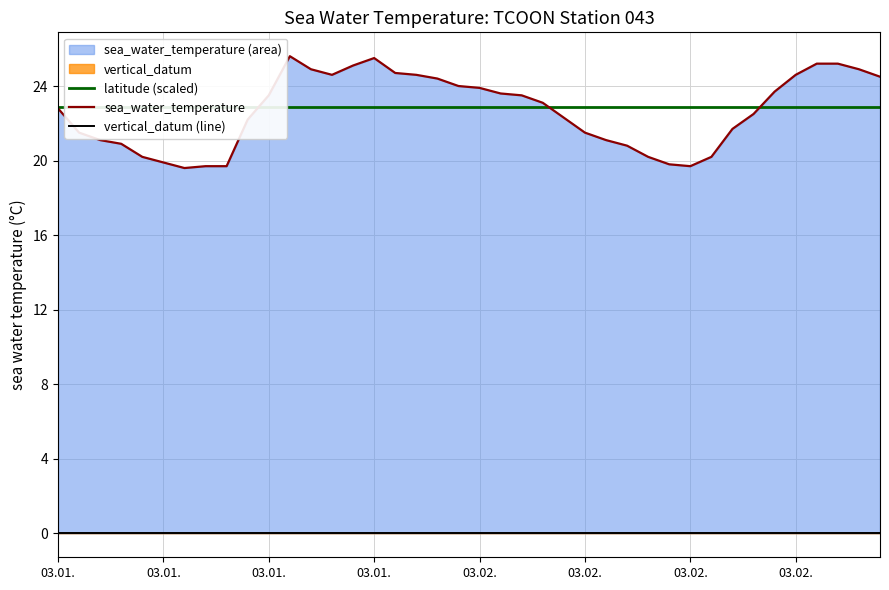

True or false: vertical_datum (line) and latitude (scaled) cross at least once.

False